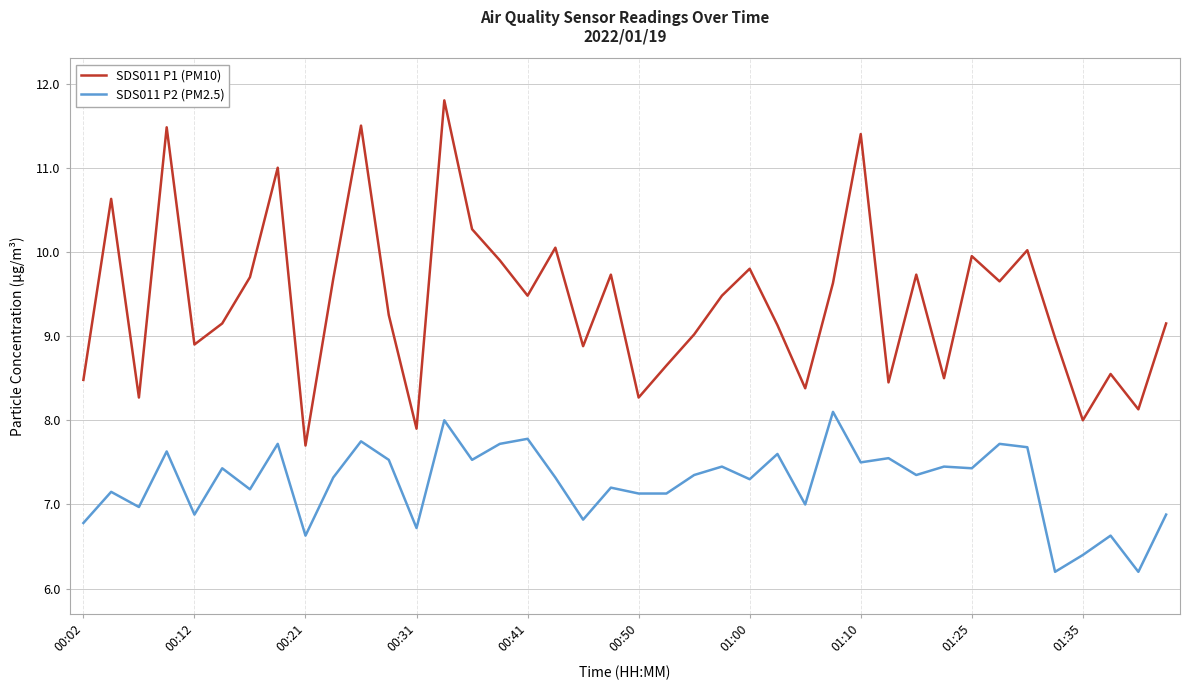

In SDS011 P2 (PM2.5), how many points are higher than both neighbors (excluding endpoints)?

15